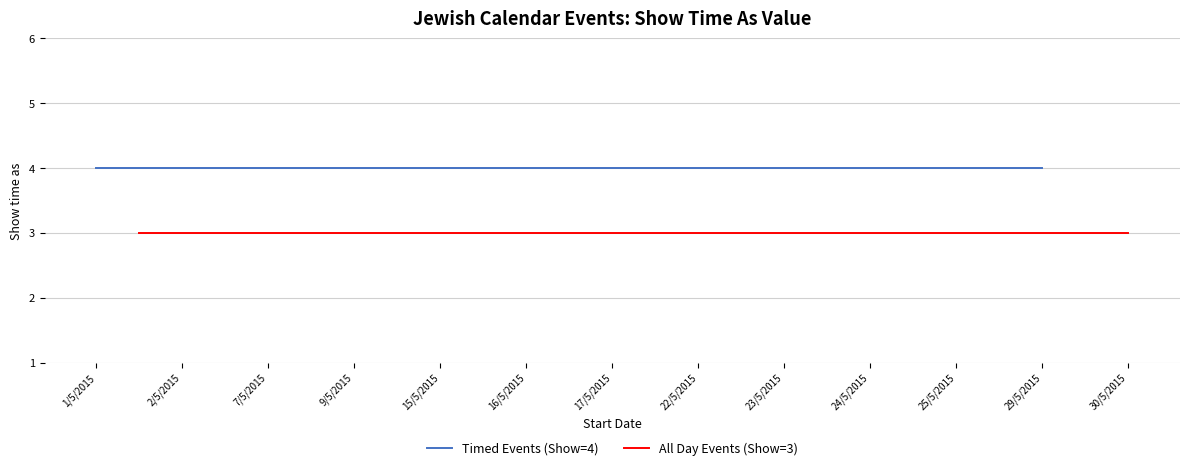

What is the label of the 15th point from the right?

16/5/2015